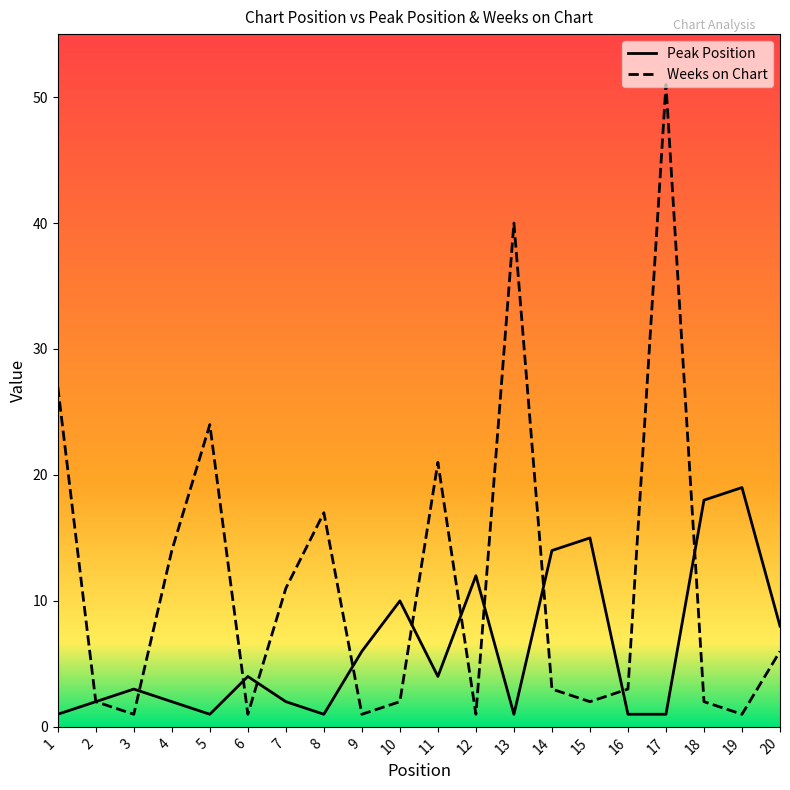

How many values in the Peak Position series exceed 4?

8